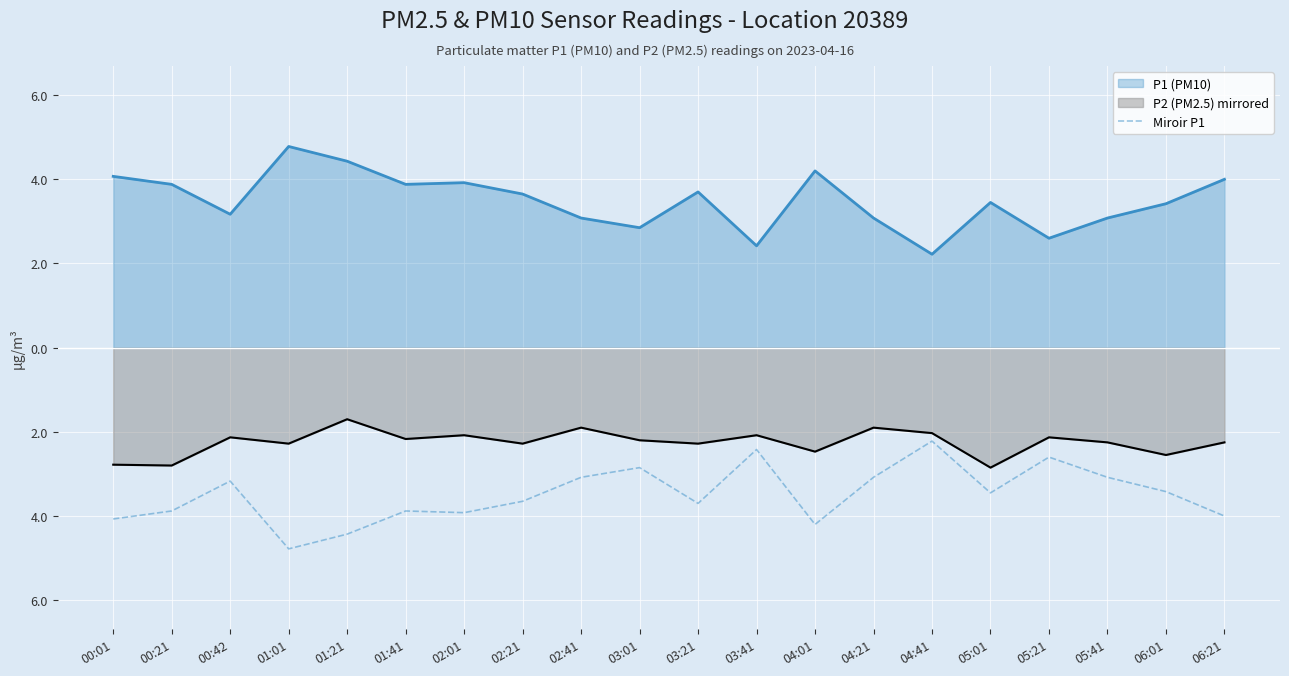

At which label is the value closest to -3?

02:41